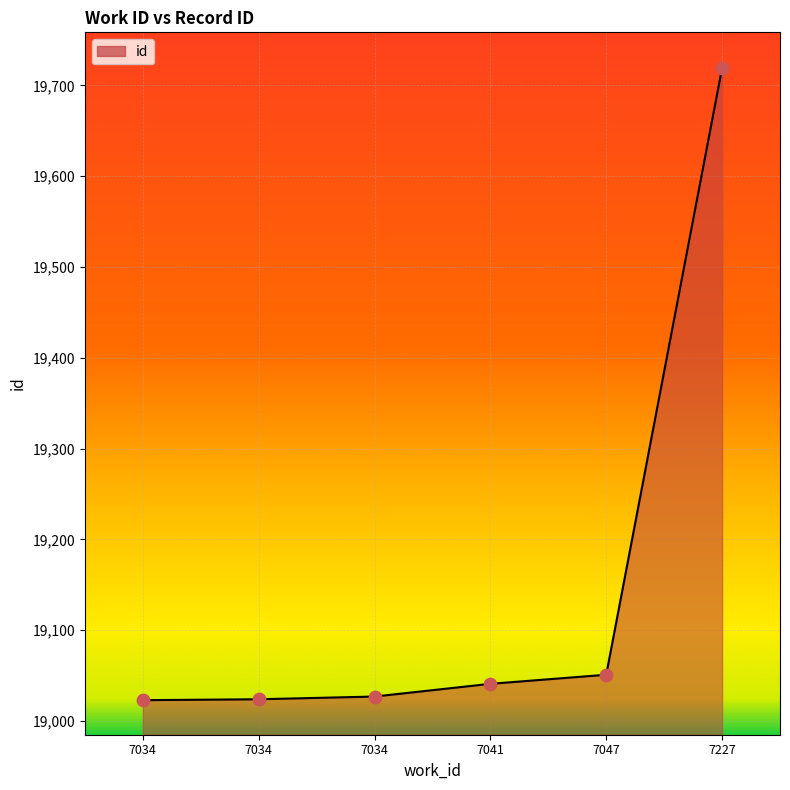

What is the ratio of the value at 7047 to the value at 7041?

1.0